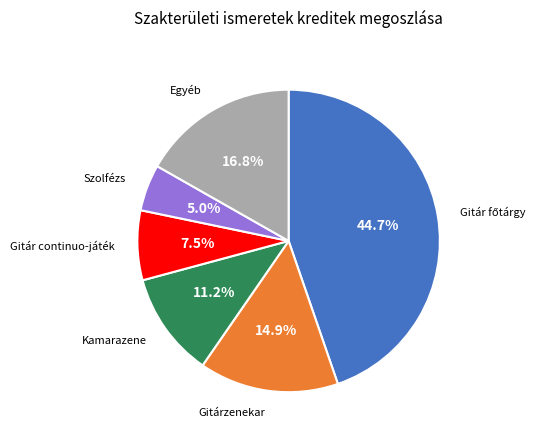

What is the smallest slice in the pie chart?

Szolfézs